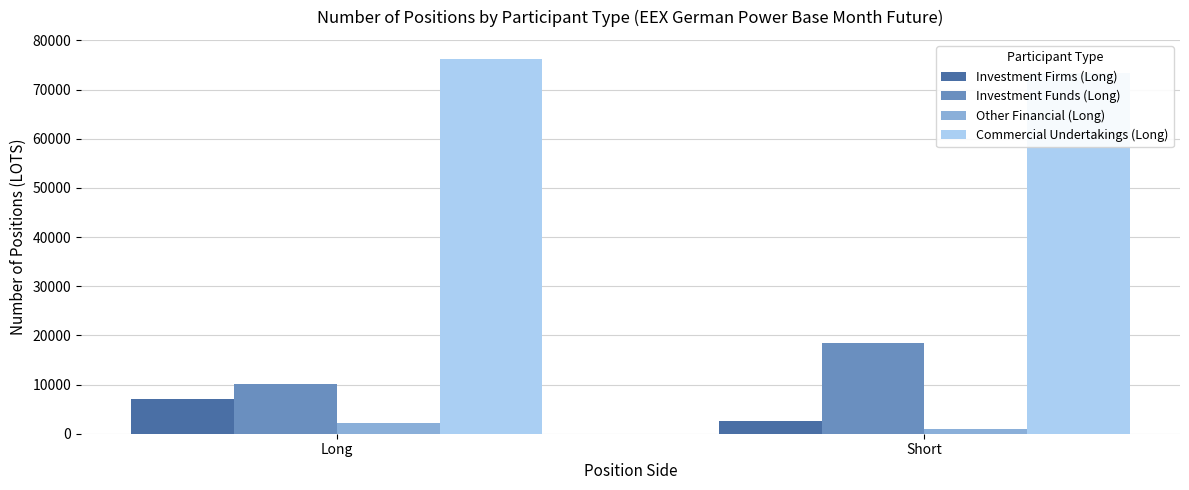

Between Long and Short, which series saw the biggest shift?

Investment Funds (Long)